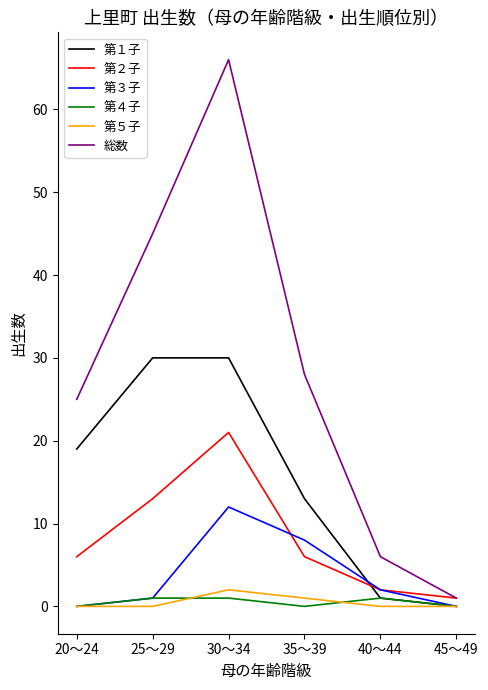

Which series changed the most between 20～24 and 35～39?

第３子